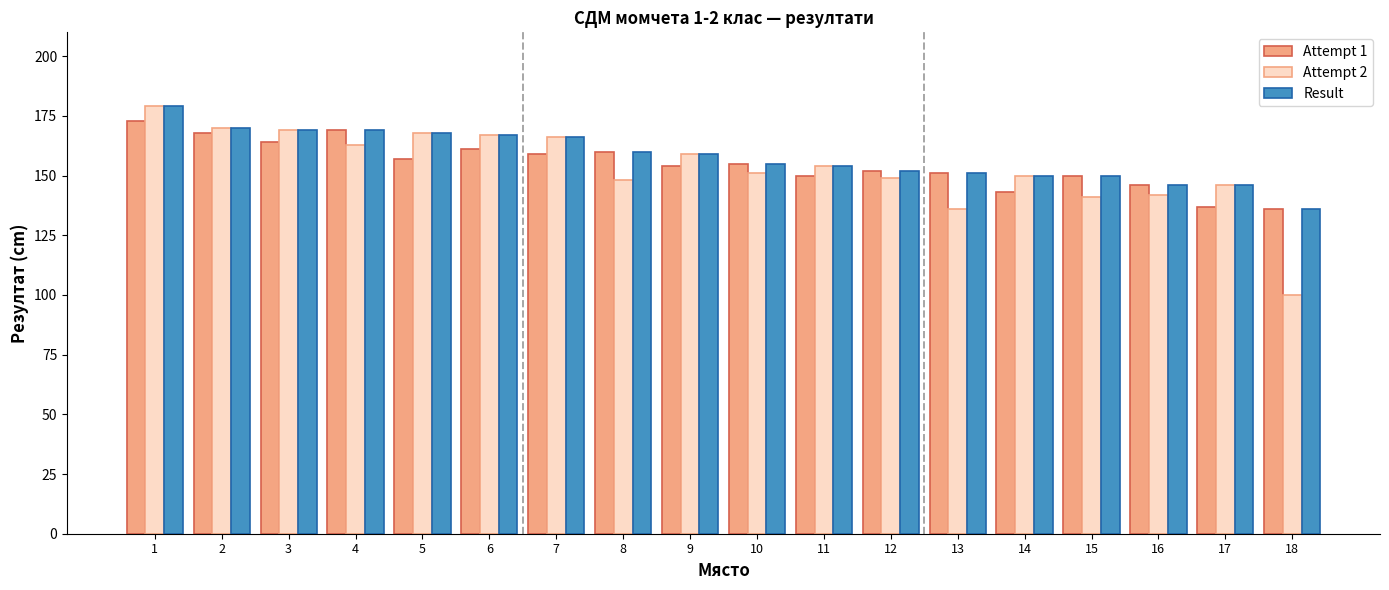

How many groups of bars are there?

18